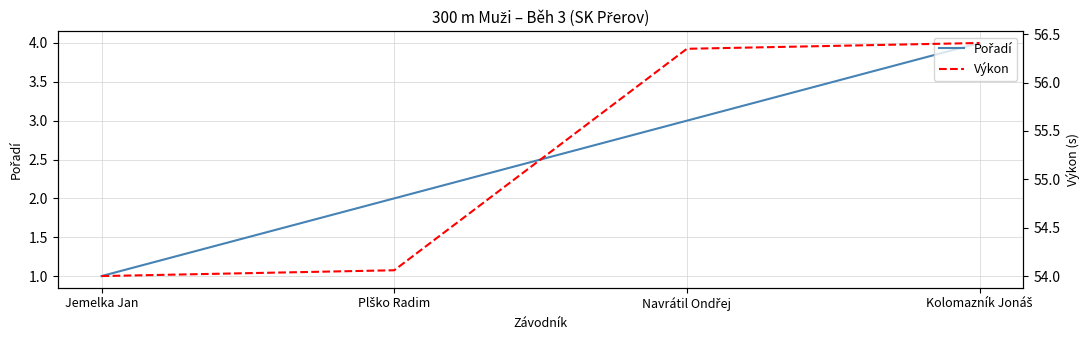

What is the sum of all Pořadí values?

10.0